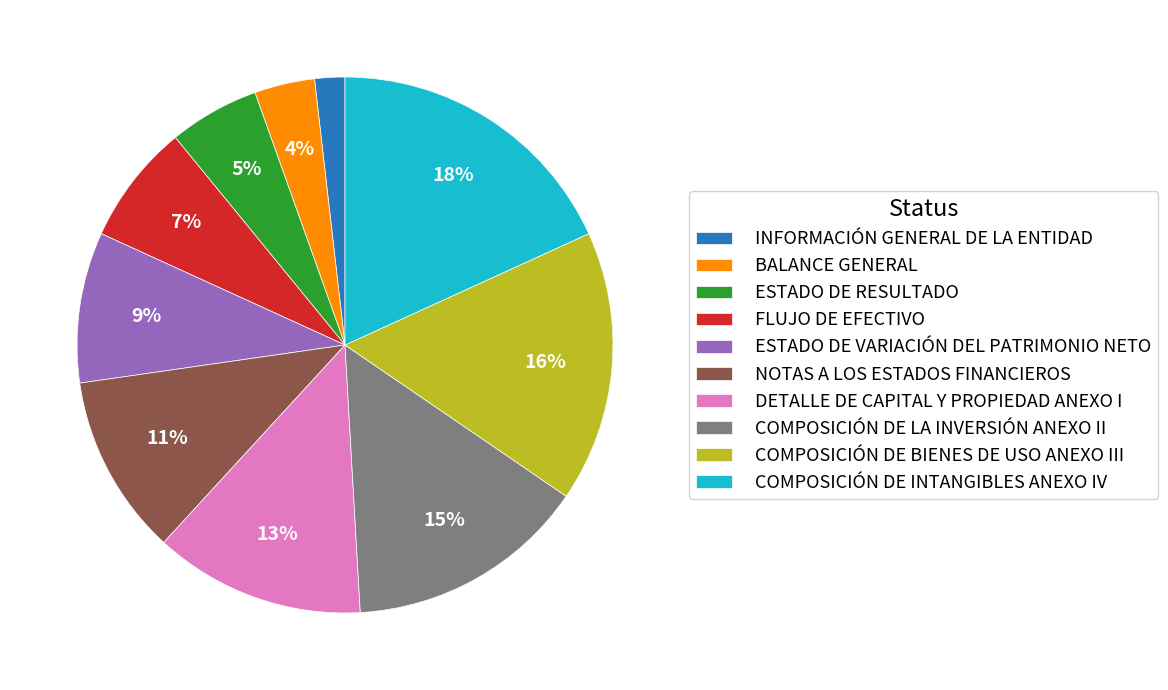

Rank the categories by value from highest to lowest.

COMPOSICIÓN DE INTANGIBLES ANEXO IV, COMPOSICIÓN DE BIENES DE USO ANEXO III, COMPOSICIÓN DE LA INVERSIÓN ANEXO II, DETALLE DE CAPITAL Y PROPIEDAD ANEXO I, NOTAS A LOS ESTADOS FINANCIEROS, ESTADO DE VARIACIÓN DEL PATRIMONIO NETO, FLUJO DE EFECTIVO, ESTADO DE RESULTADO, BALANCE GENERAL, INFORMACIÓN GENERAL DE LA ENTIDAD